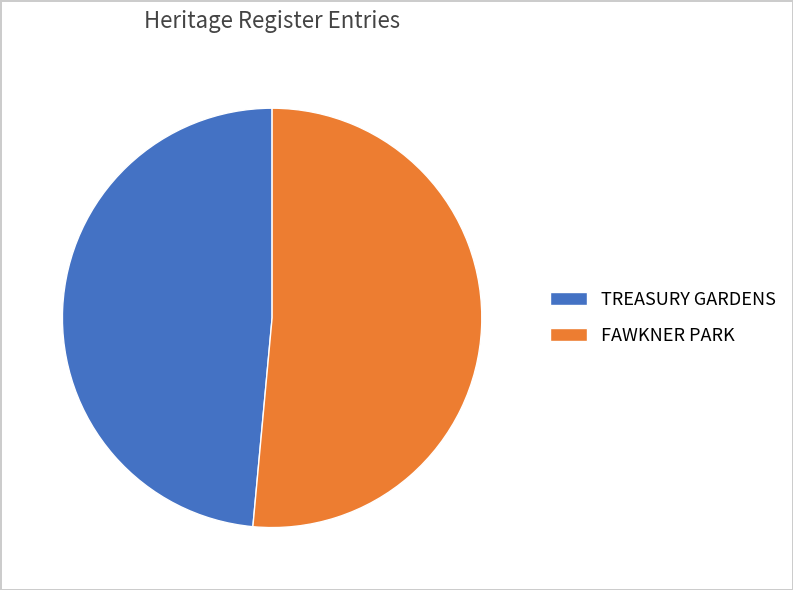

Does any single category account for the majority?

Yes